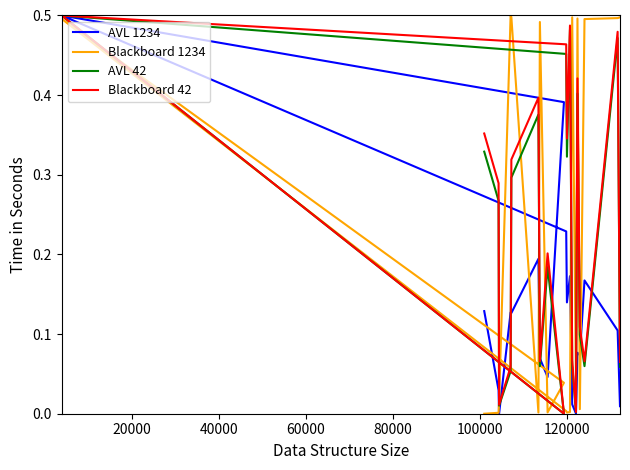

Rank the series by their maximum value, from highest to lowest.

AVL 1234, Blackboard 1234, AVL 42, Blackboard 42